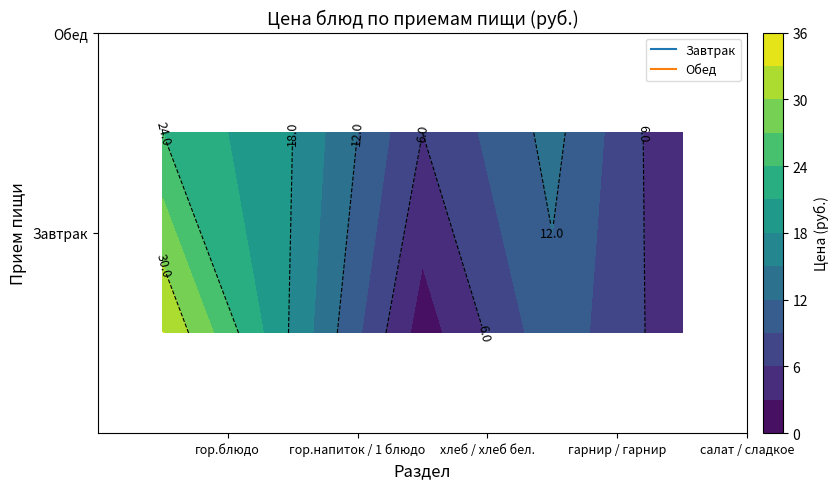

Is the value of Обед at 4 greater than the value of Завтрак at 2?

Yes